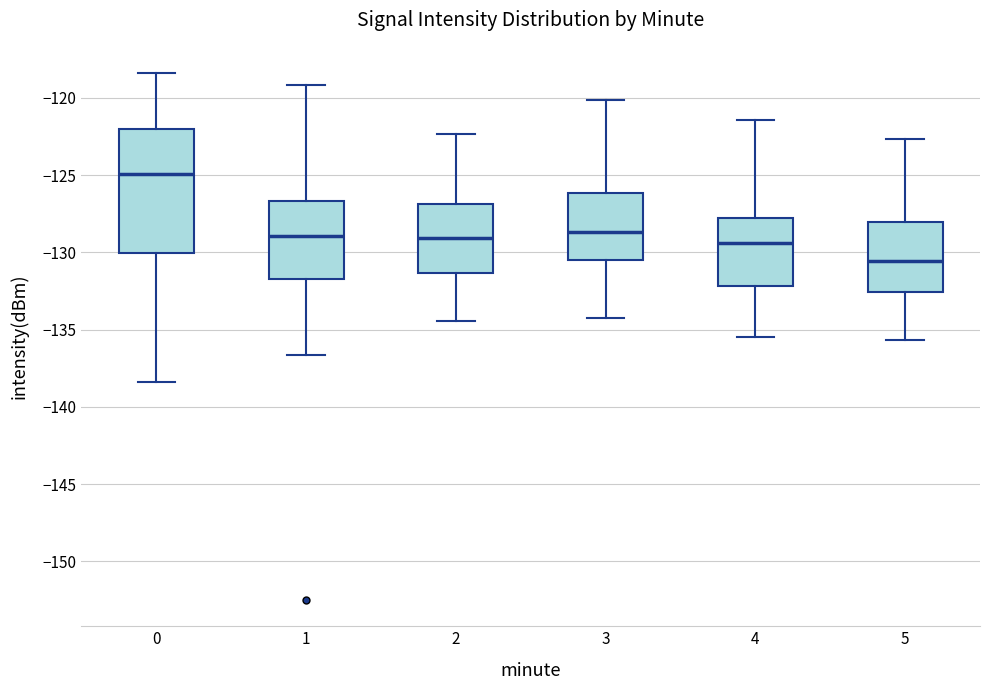

Where does the lower whisker of the box at x = 2 end on the y-axis? The values are not printed on the chart, so give them approximately, as read against the axis.

-134.5